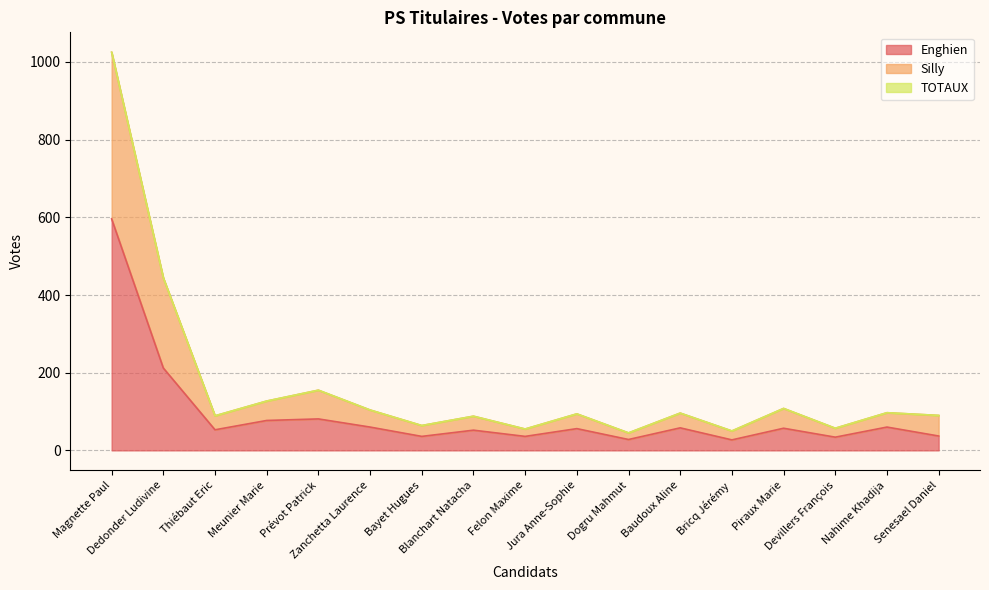

The value of Silly at Devillers François is 14. True or false?

False